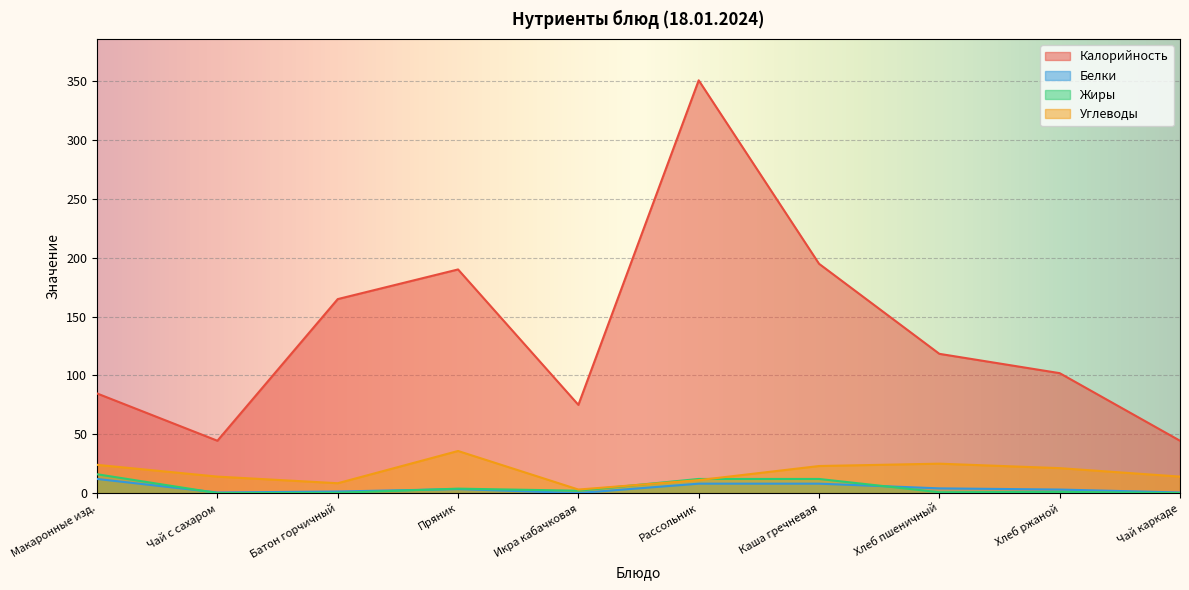

At which label does Углеводы first exceed 21?

Макаронные изд.